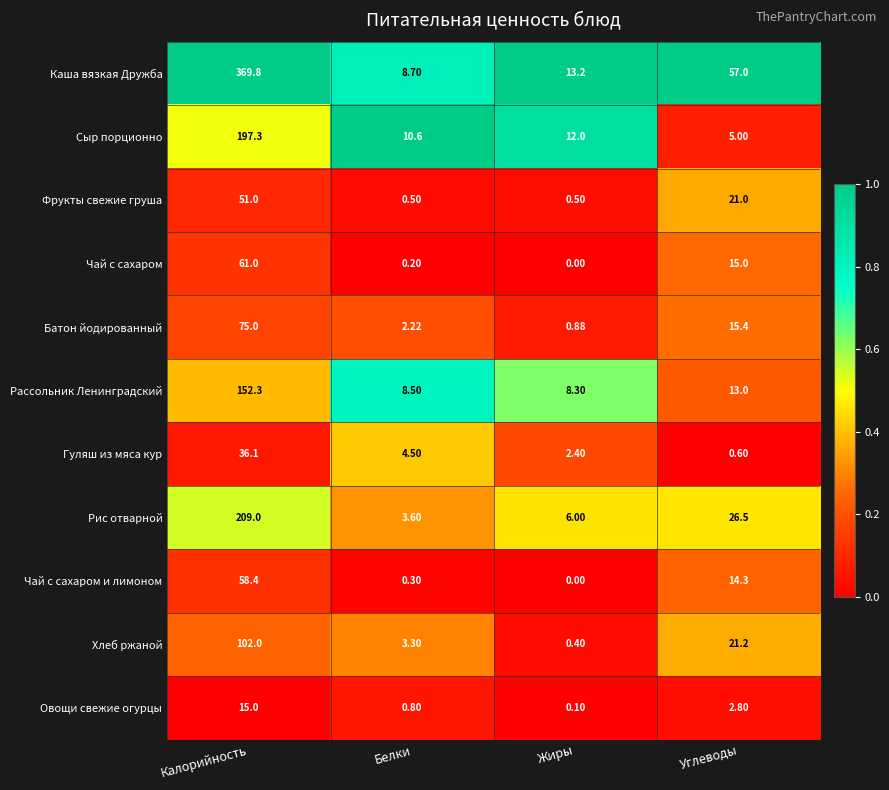

At which label does Чай с сахаром reach its minimum?

Жиры